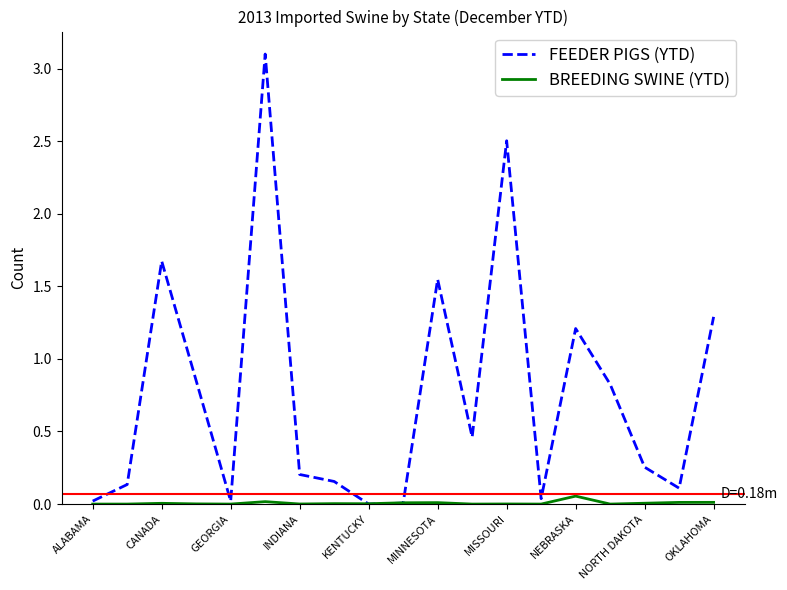

Which series has the largest total across all categories?

FEEDER PIGS (YTD)